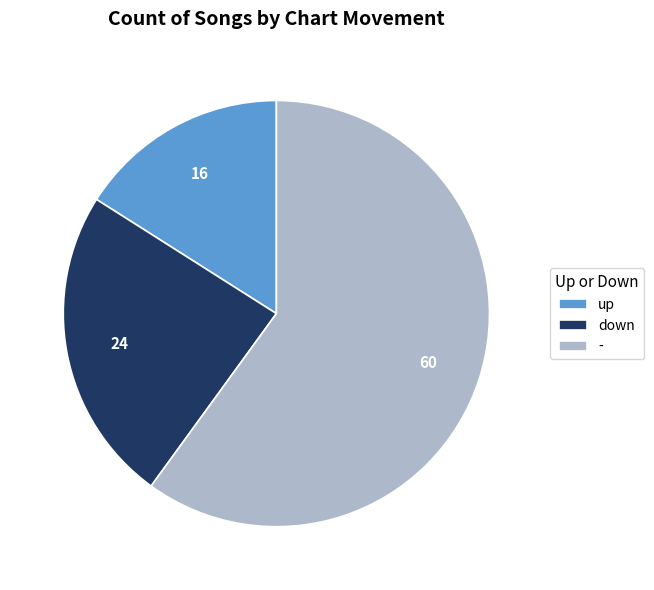

Is it true that down is 18% of the pie?

False